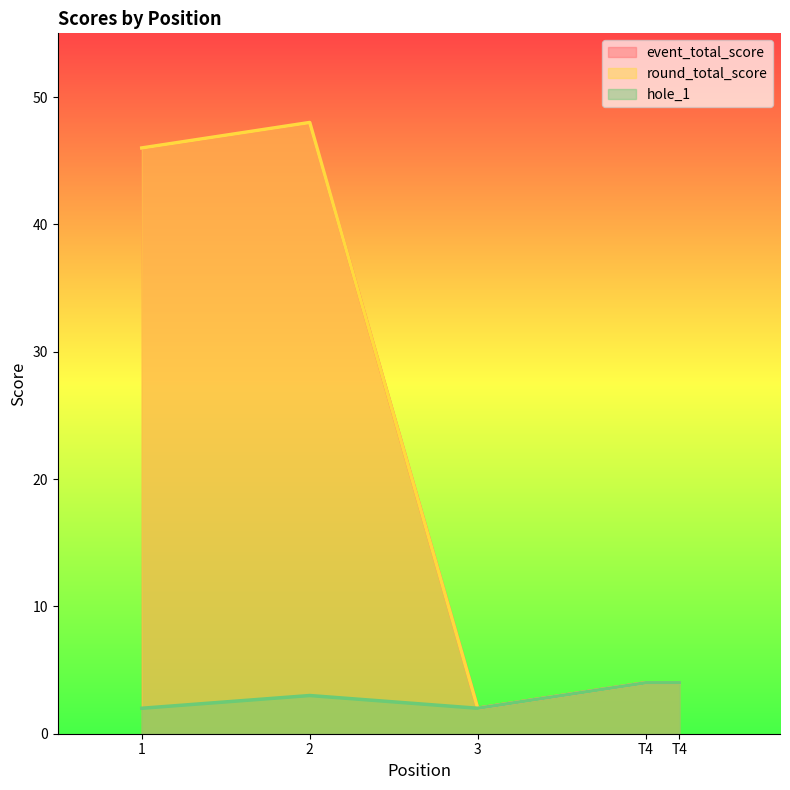

At which category is the sum across all series the highest?

2